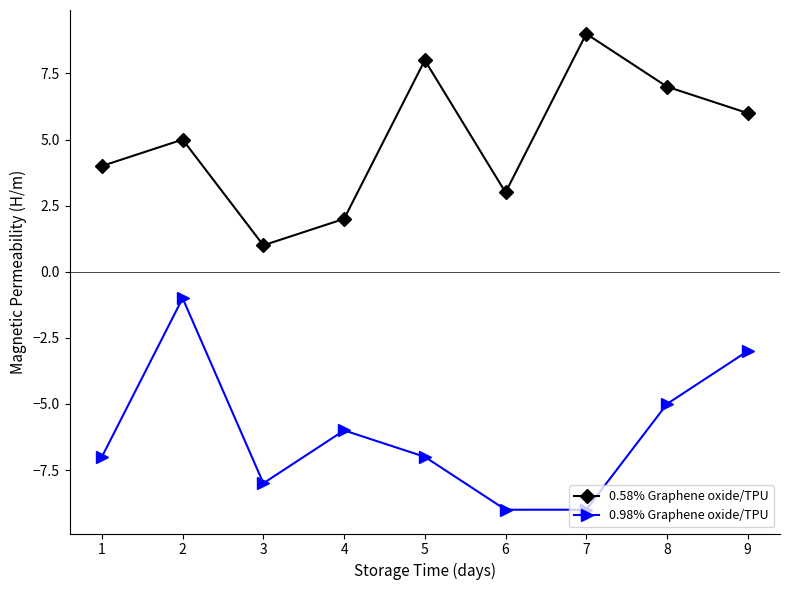

True or false: 0.98% Graphene oxide/TPU and 0.58% Graphene oxide/TPU cross at least once.

False